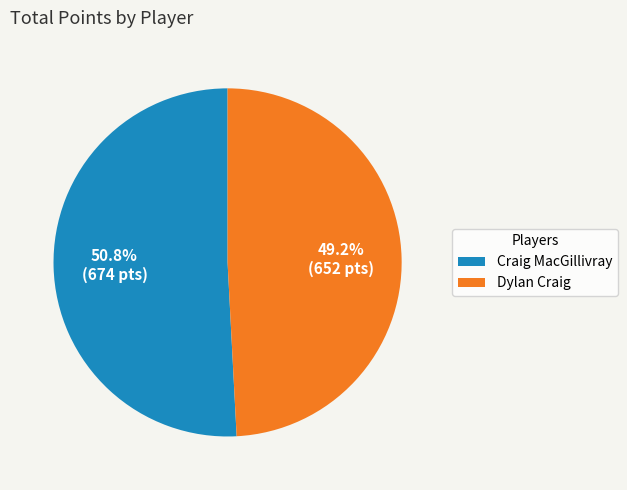

Is Dylan Craig the majority of the pie?

No